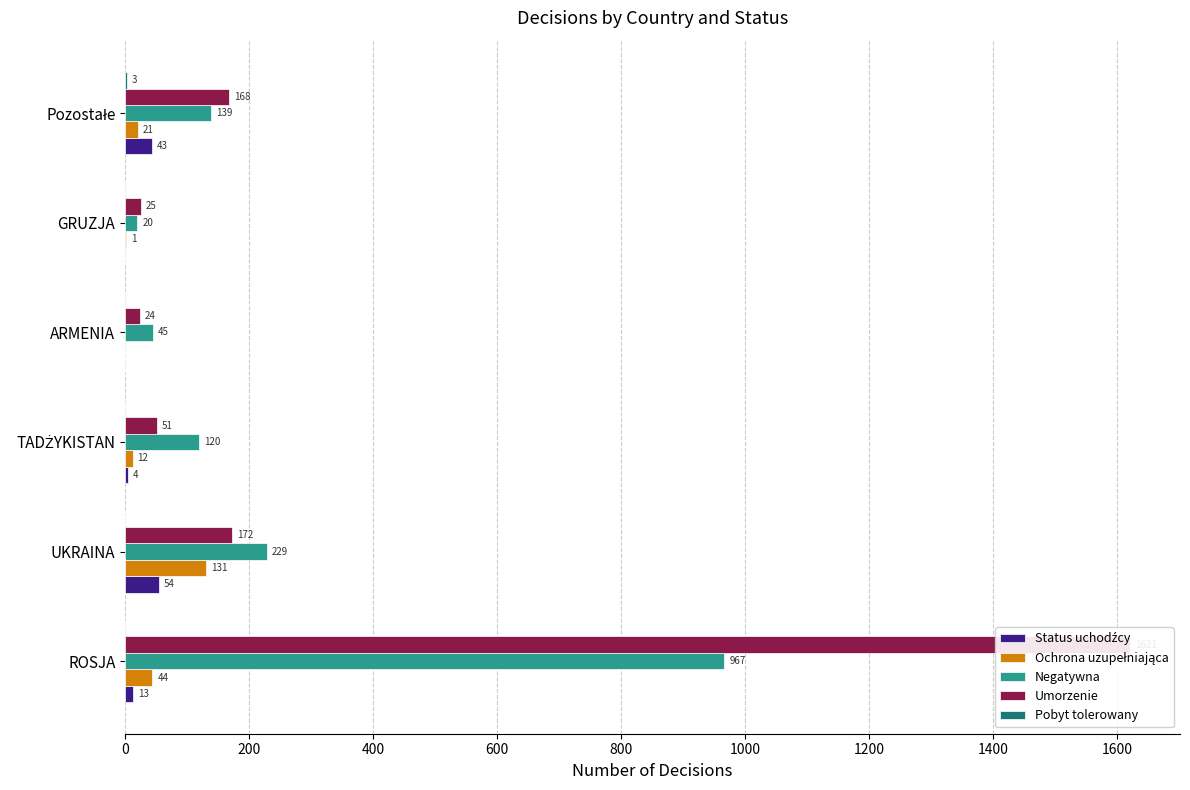

The Umorzenie series shows 25 at GRUZJA. True or false?

True